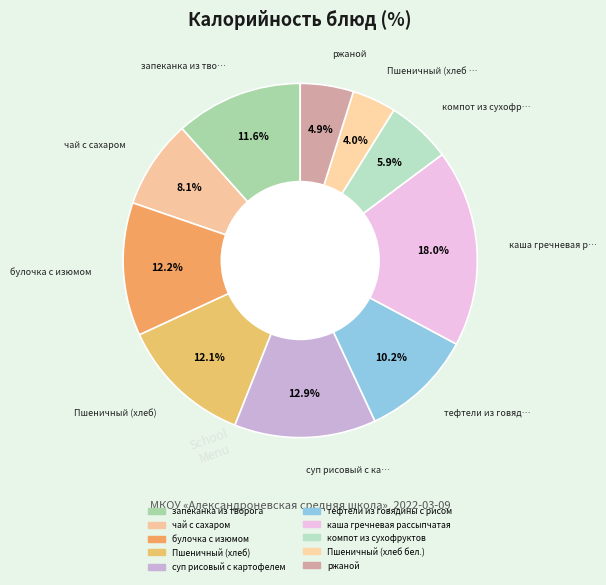

To the nearest percent, what portion does каша гречневая рассыпчатая represent?

18%